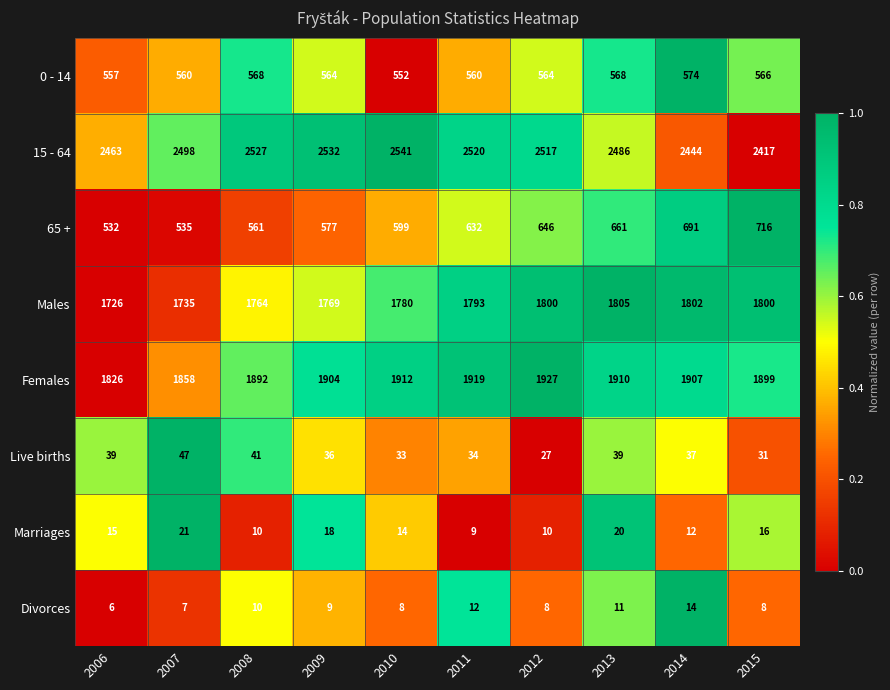

How many values in the 0 - 14 series are below 564?

4